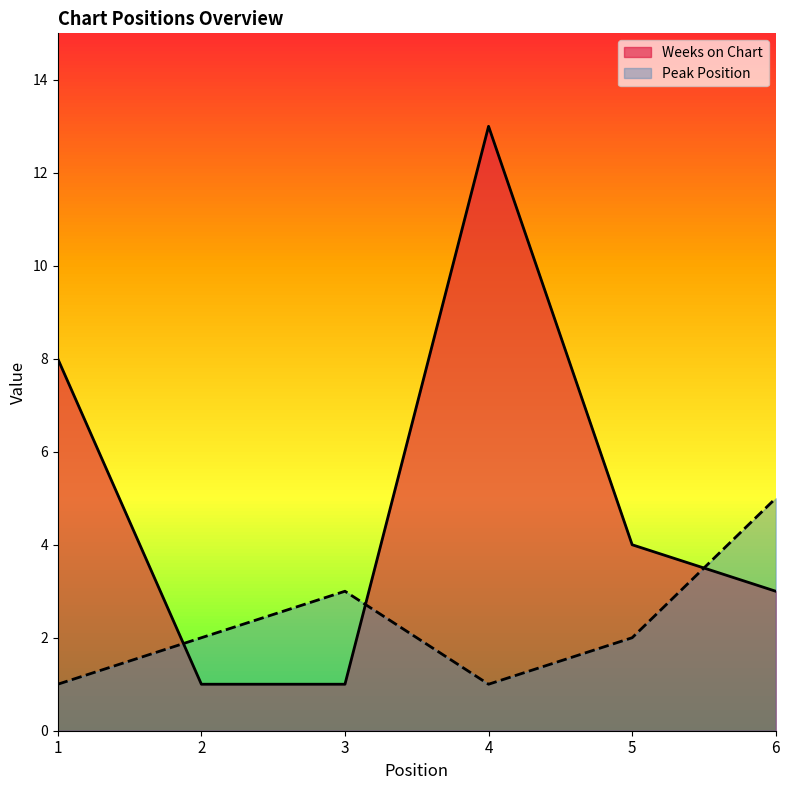

The value of Weeks on Chart at 5 is 4. True or false?

True